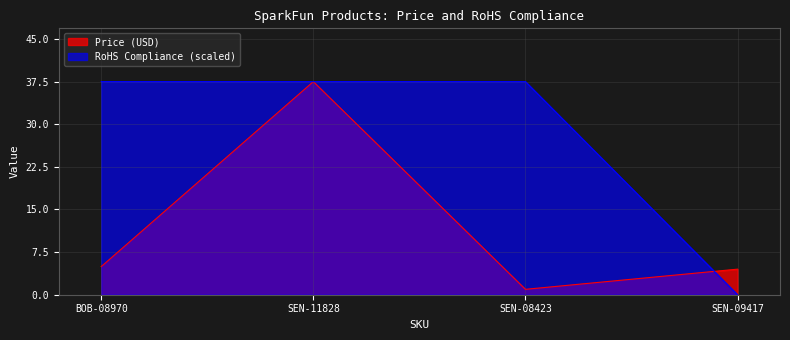

Is the value of RoHS Compliance at SEN-11828 greater than the value of Price (USD) at SEN-08423?

Yes